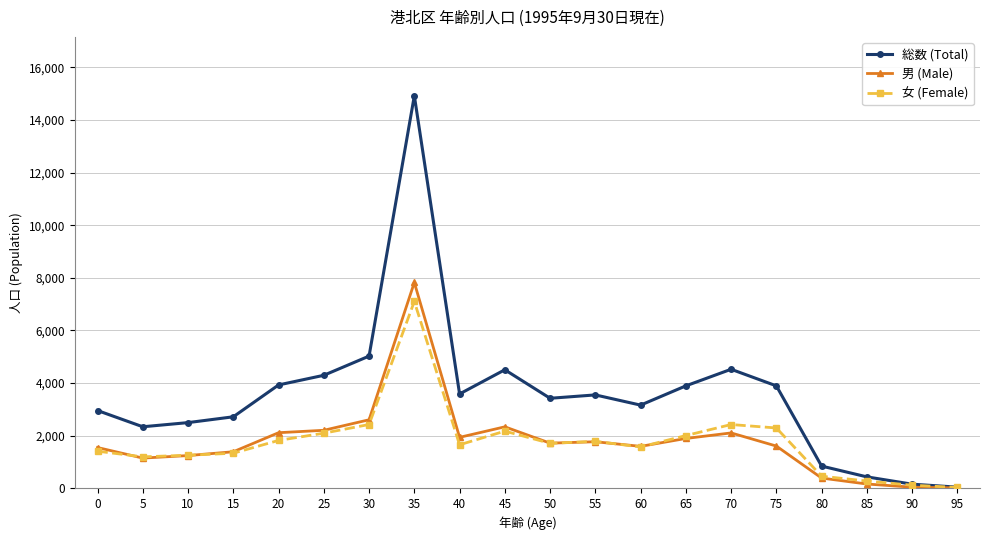

Which series has the largest total across all categories?

総数 (Total)